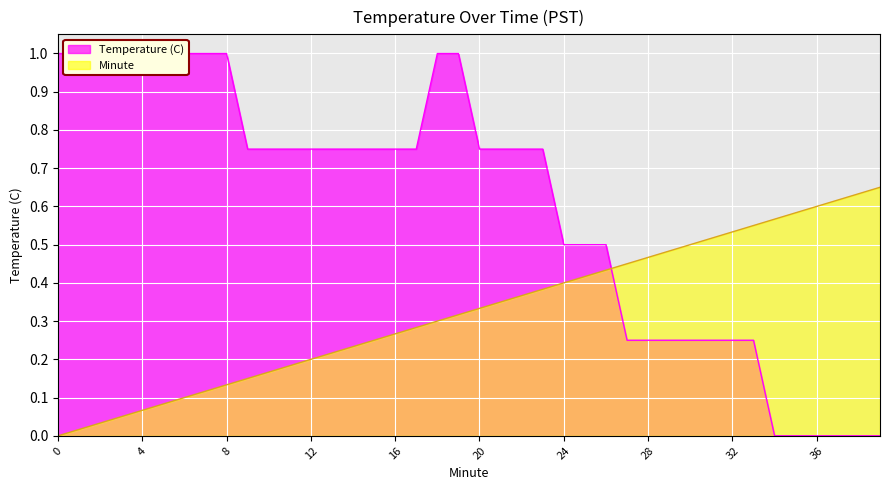

True or false: Temperature (C) has more than 0 interior local peaks.

False